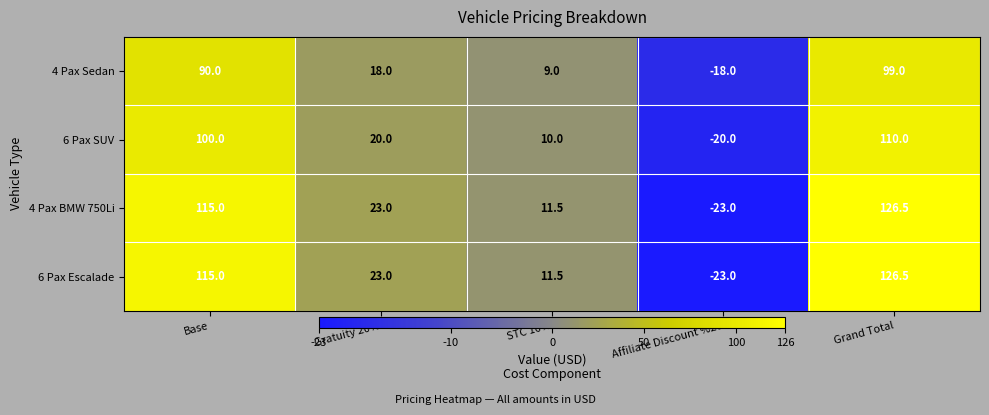

What is the difference between the maximum and minimum values in the 4 Pax Sedan series?

117.0